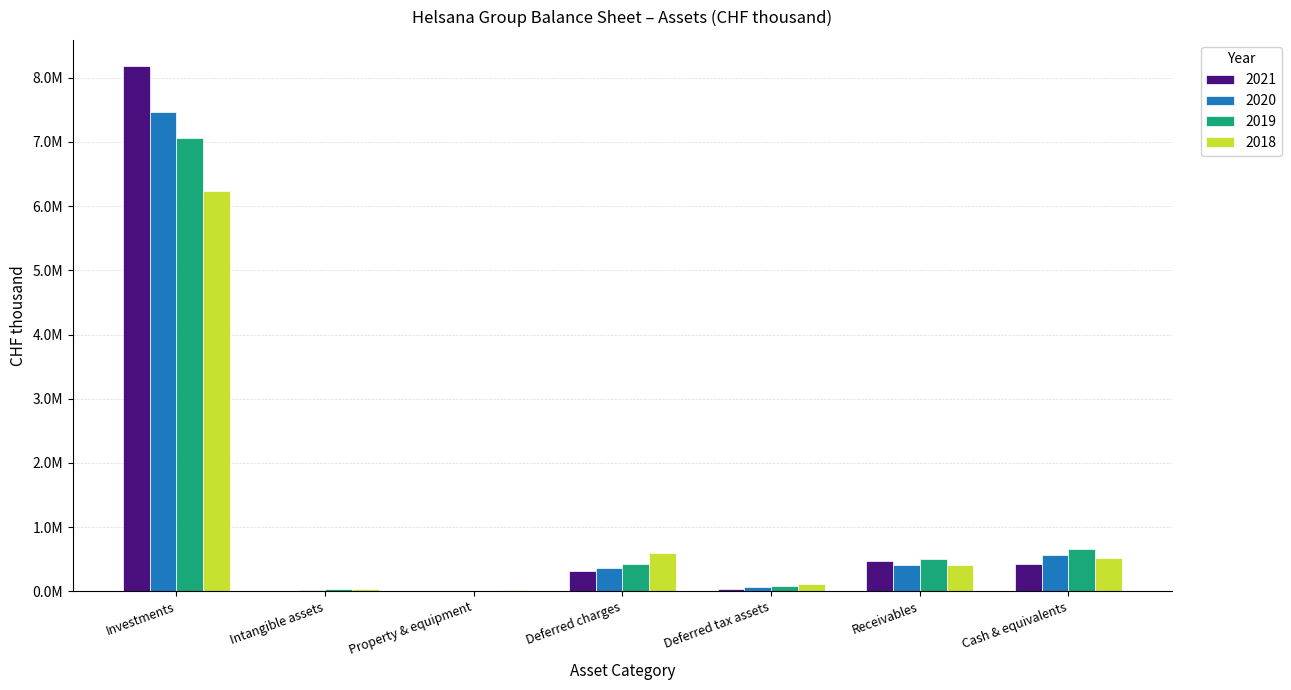

What is the minimum value shown in the chart?

4758